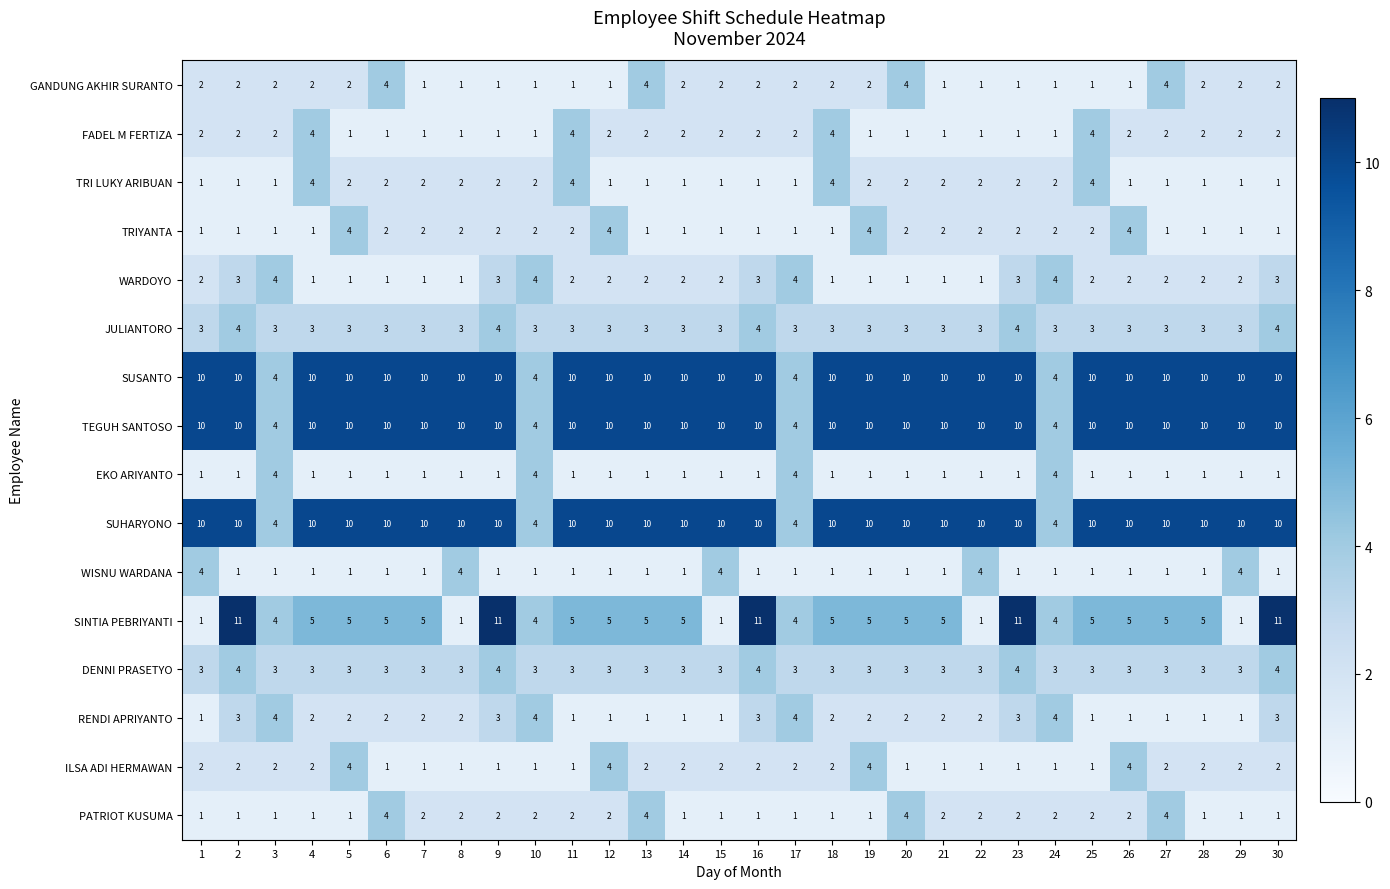

Is the value of WISNU WARDANA at 28 greater than the value of EKO ARIYANTO at 3?

No